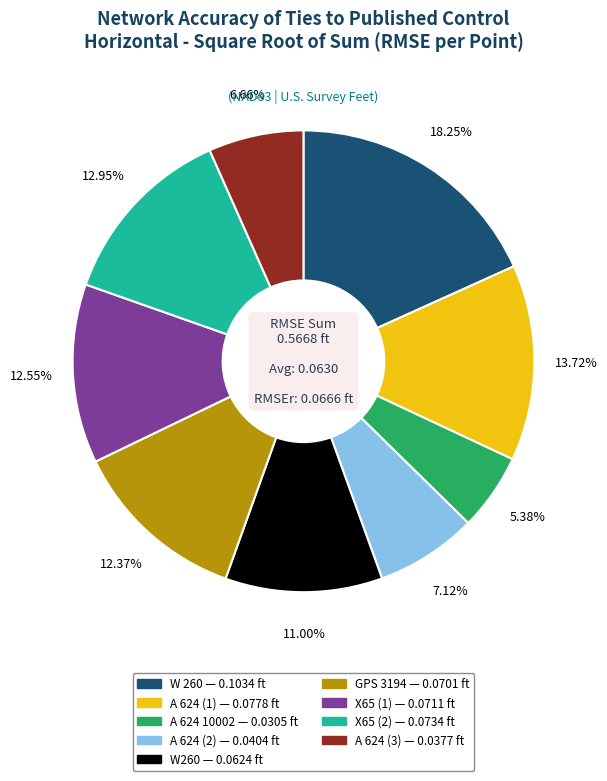

What is the largest slice in the pie chart?

W 260